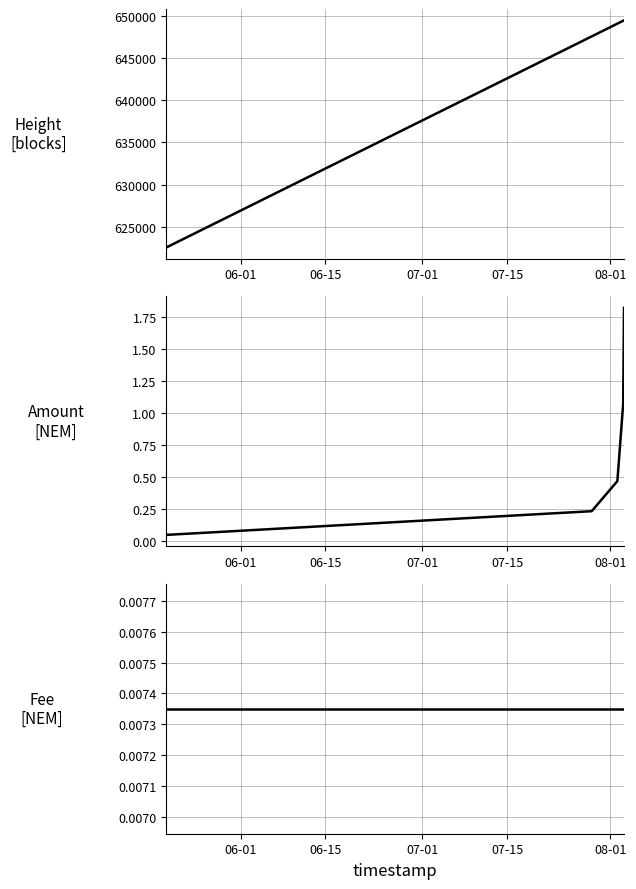

What is the maximum value for Amount?

1.8